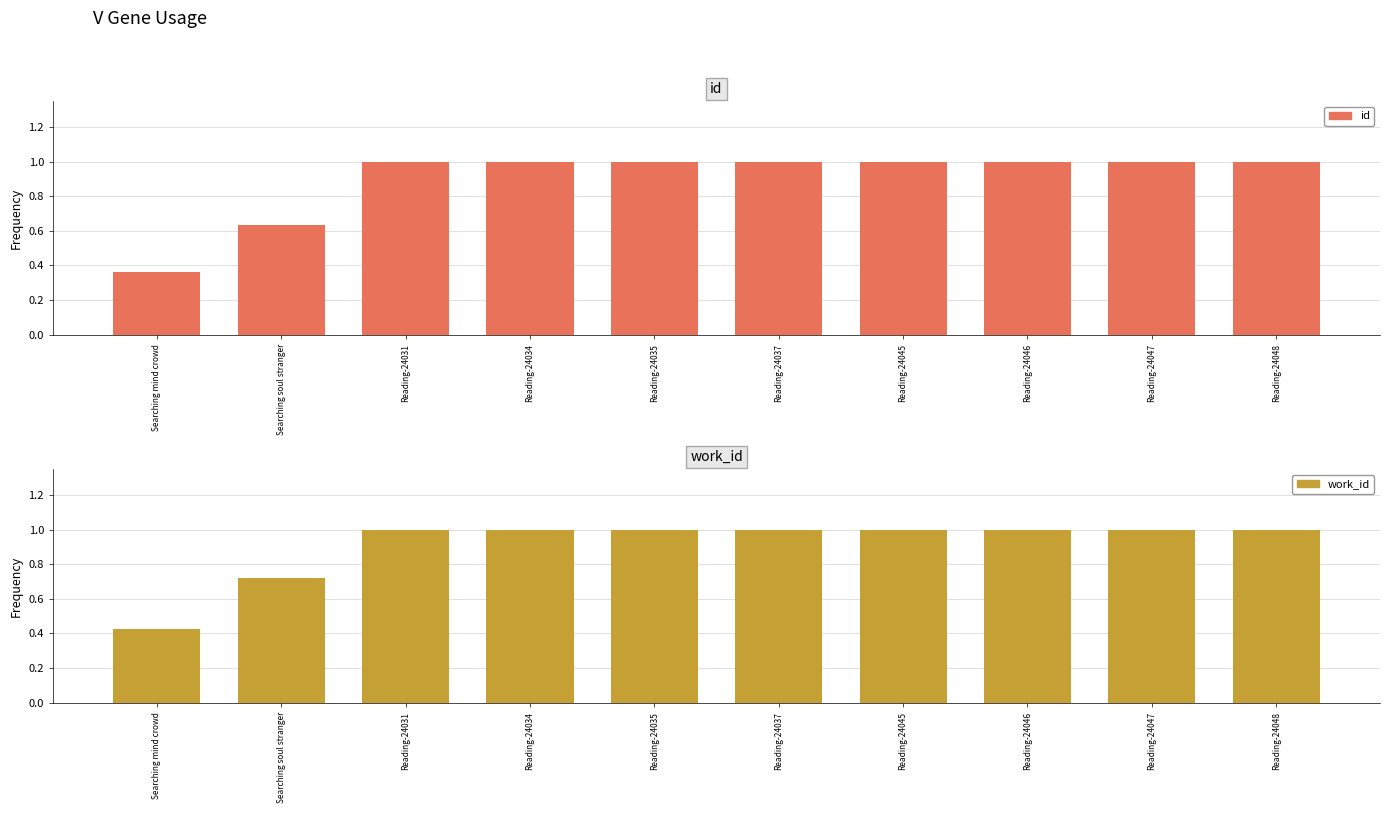

Which series has the widest spread of values?

id